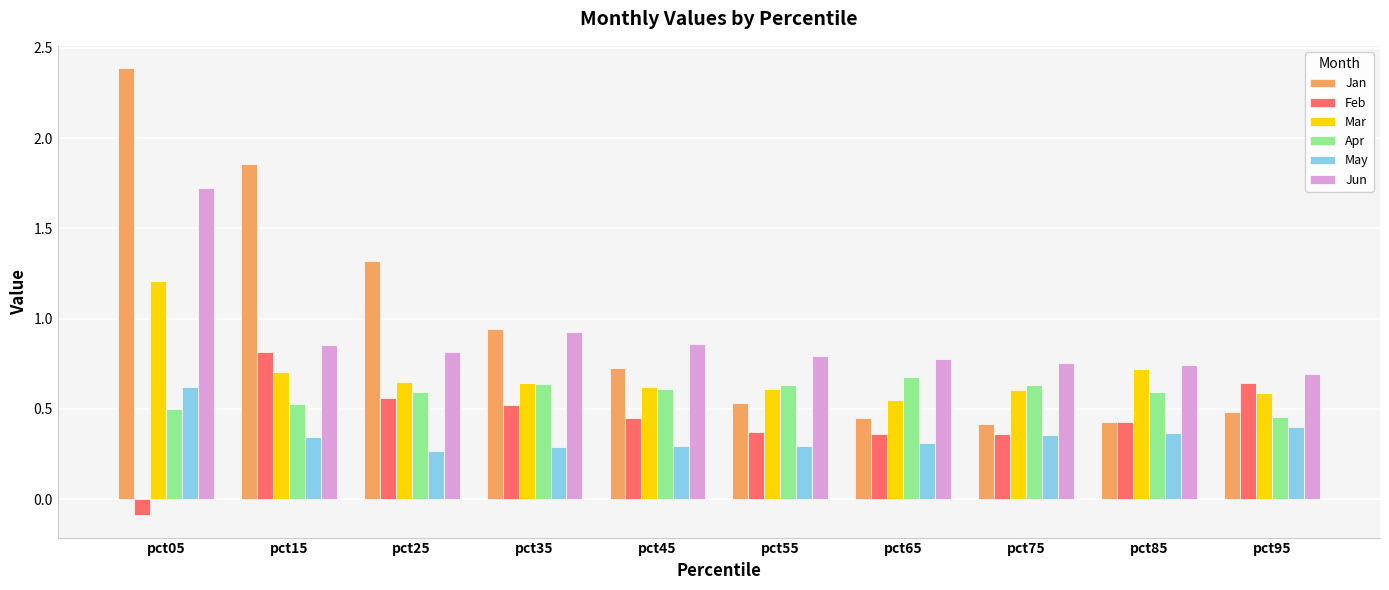

Which label corresponds to the largest value in the chart?

pct05